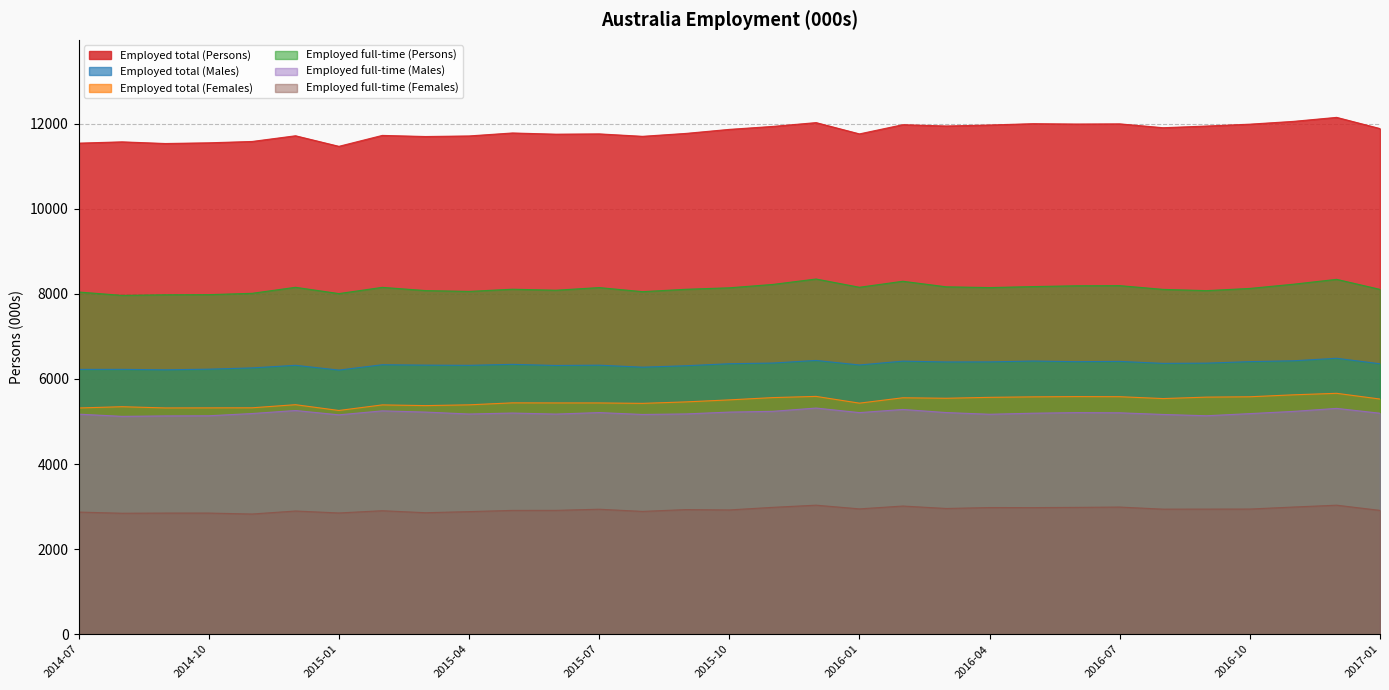

True or false: Employed total (Males) and Employed total (Females) cross at least once.

False